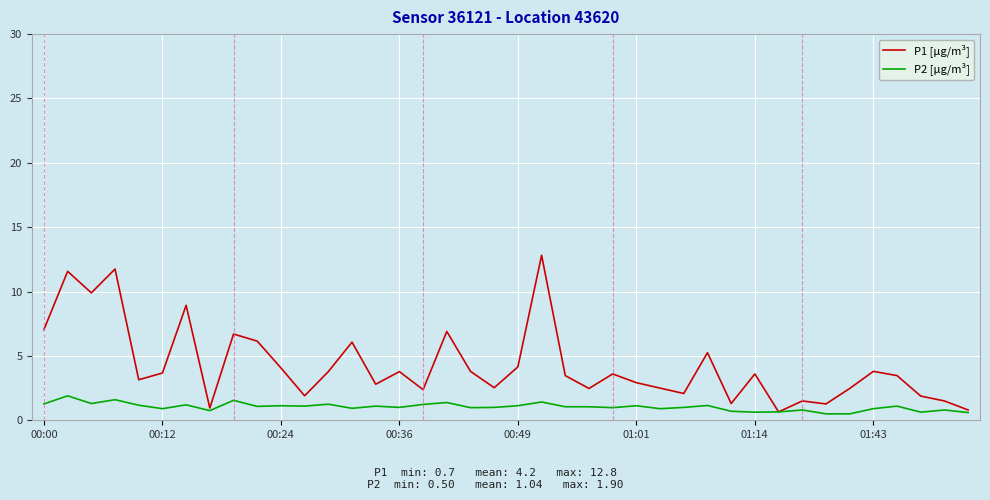

What is the difference between the second highest and minimum values in the P1 [µg/m³] series?

11.1